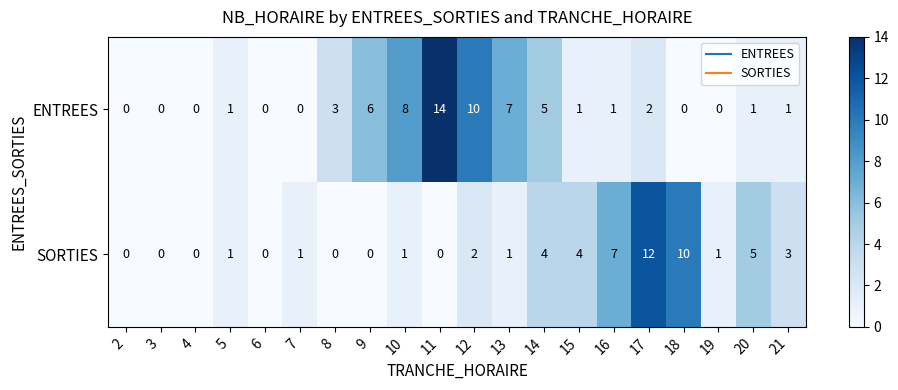

What is the difference between the maximum and minimum values in the ENTREES series?

14